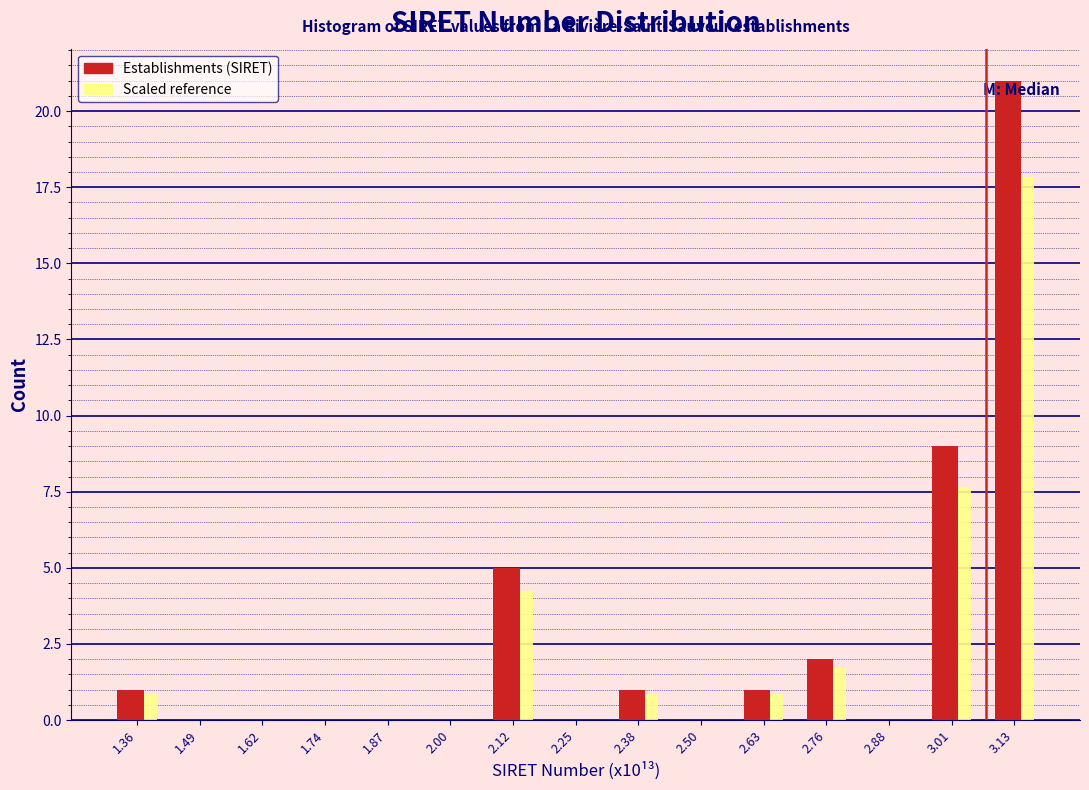

What is the sum of all Scaled reference values?

34.0